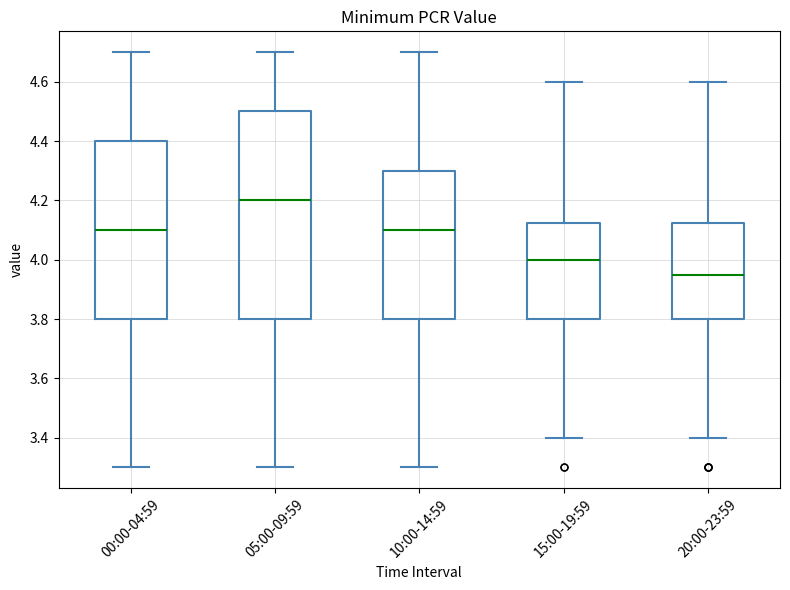

Where is the upper edge of the box for 20:00-23:59 on the y-axis? The values are not printed on the chart, so give them approximately, as read against the axis.

4.12